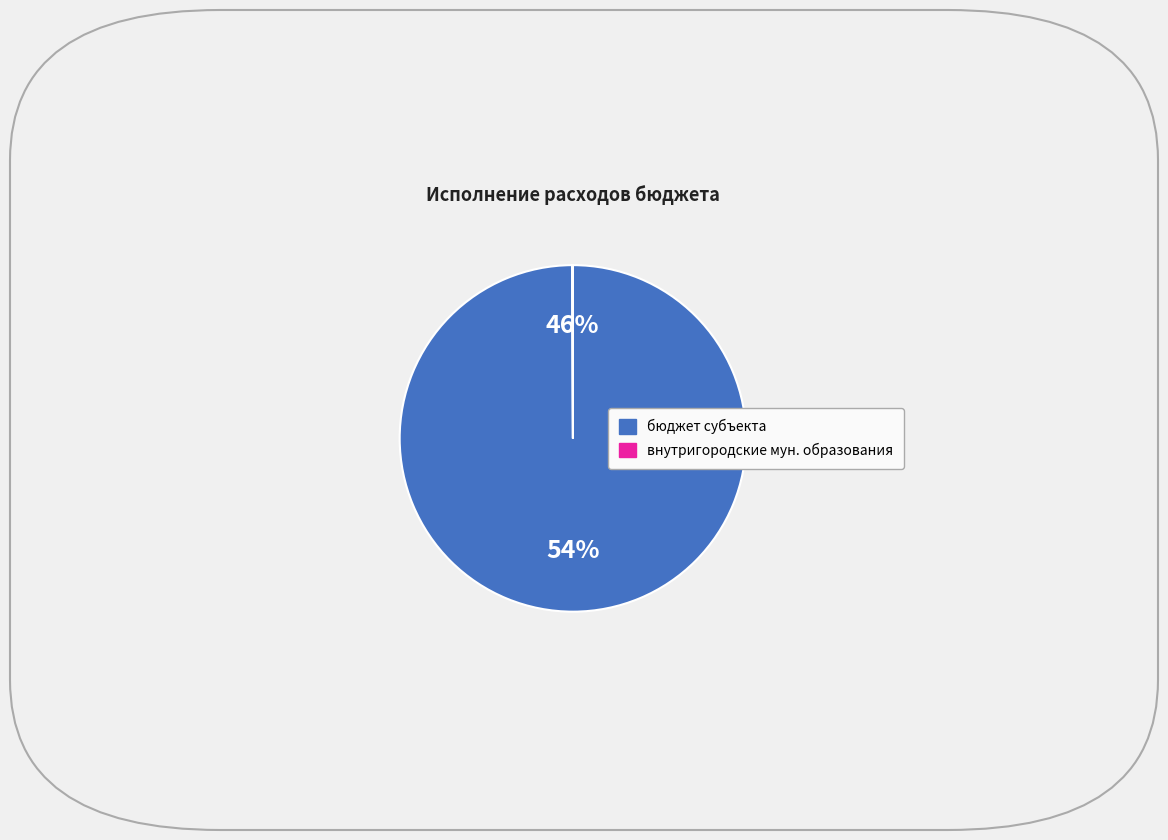

Count the number of slices in the pie.

4